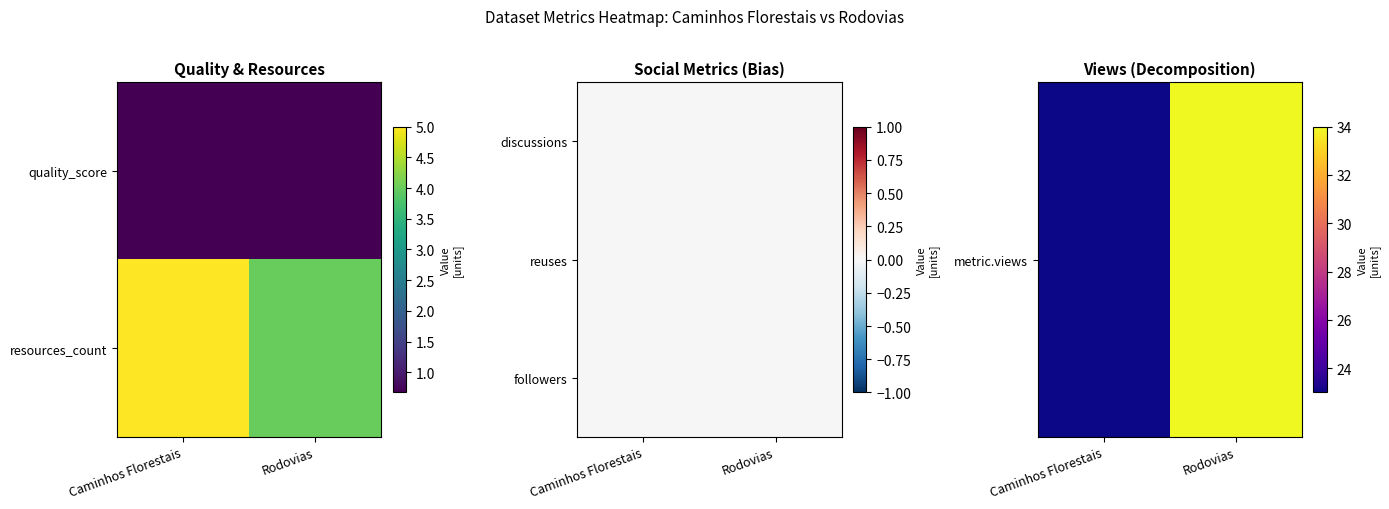

Which label corresponds to the largest value in the chart?

Rodovias